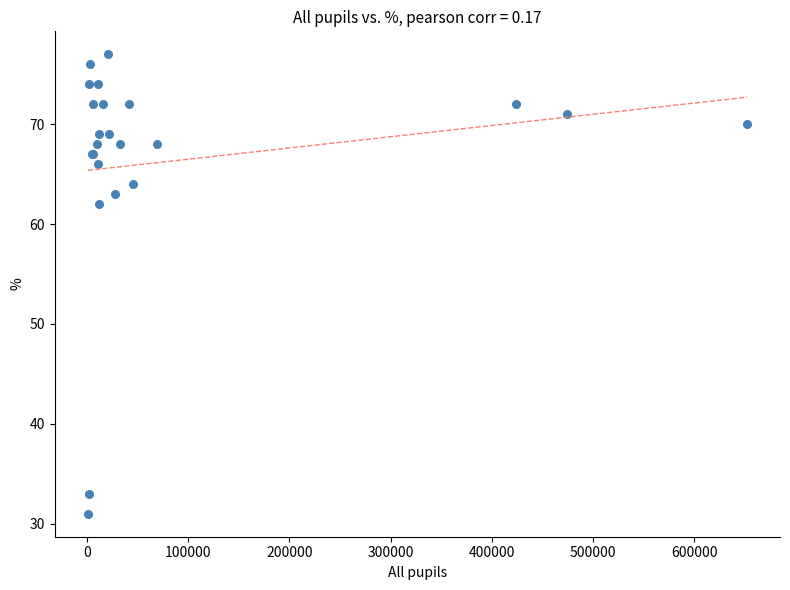

What Y value in the scatter plot is closest to 54?

62